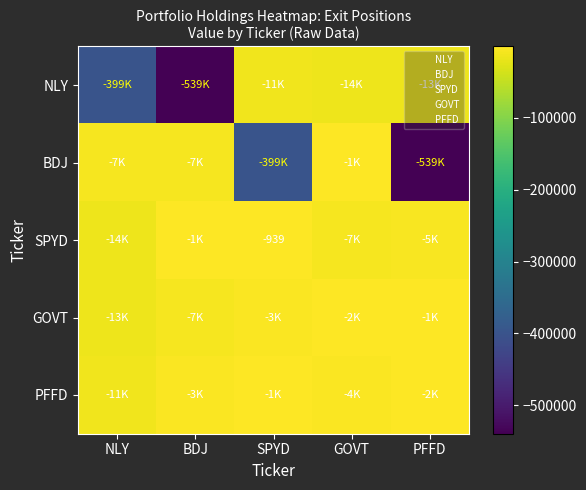

Is it true that PFFD equals -20017 at NLY?

False